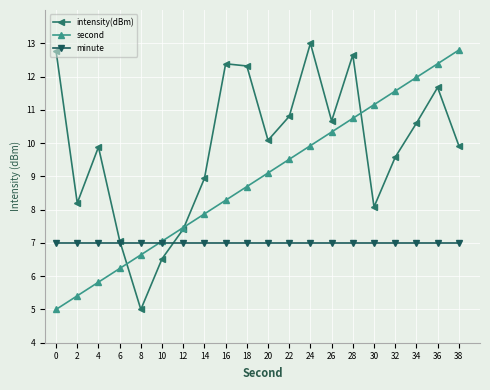

Which series ends up on top after the final intersection of second and minute?

second